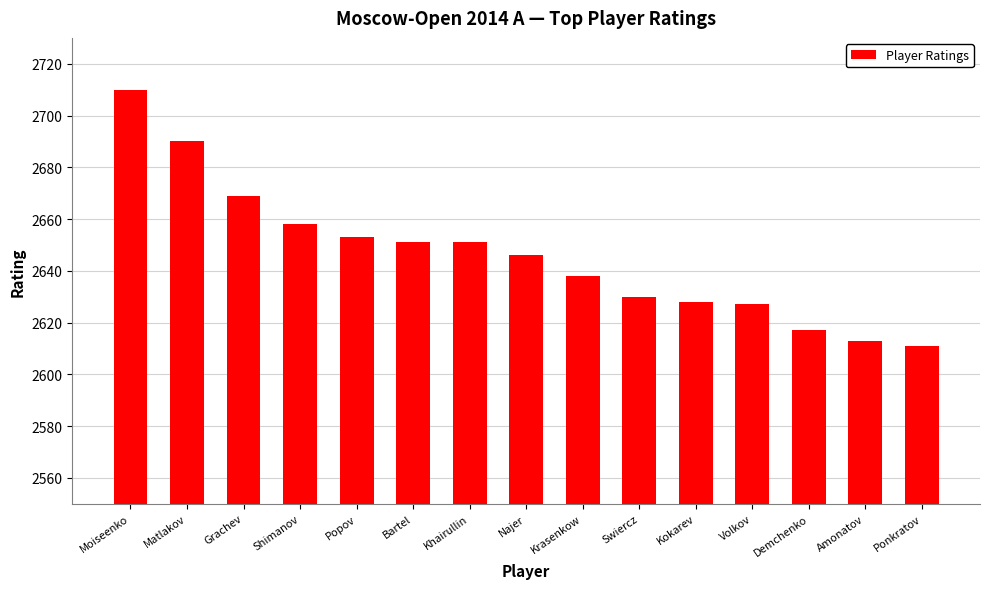

How many categories are shown in the chart?

15